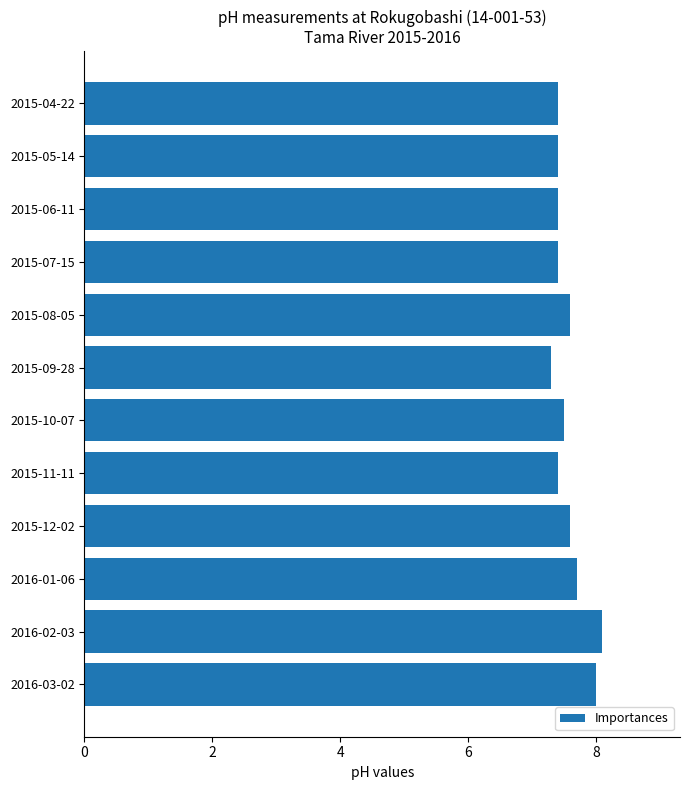

The value at 2015-08-05 is 7.6. True or false?

True